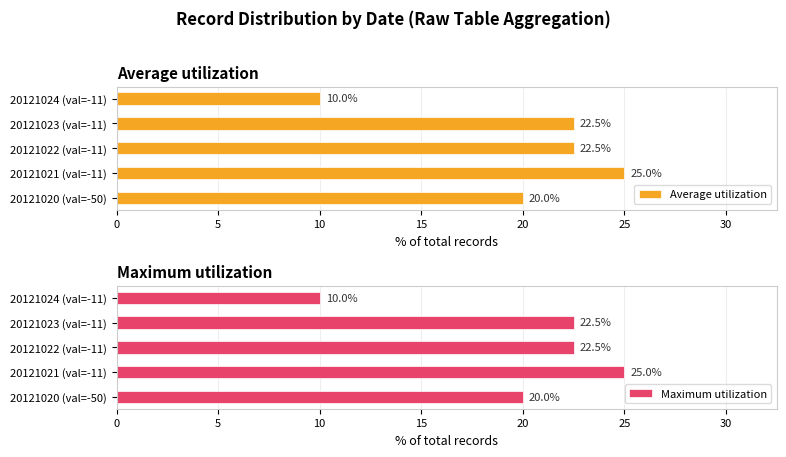

Count the number of categories in the chart.

5